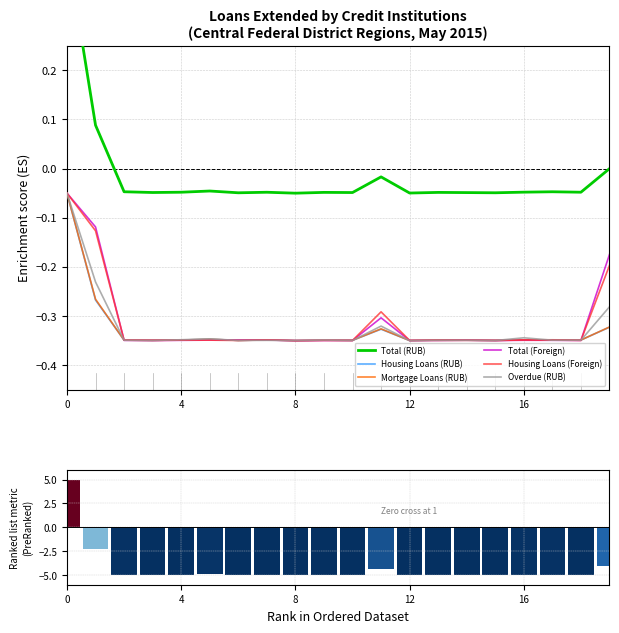

Is it true that Overdue (RUB) equals -0.2 at 8?

False